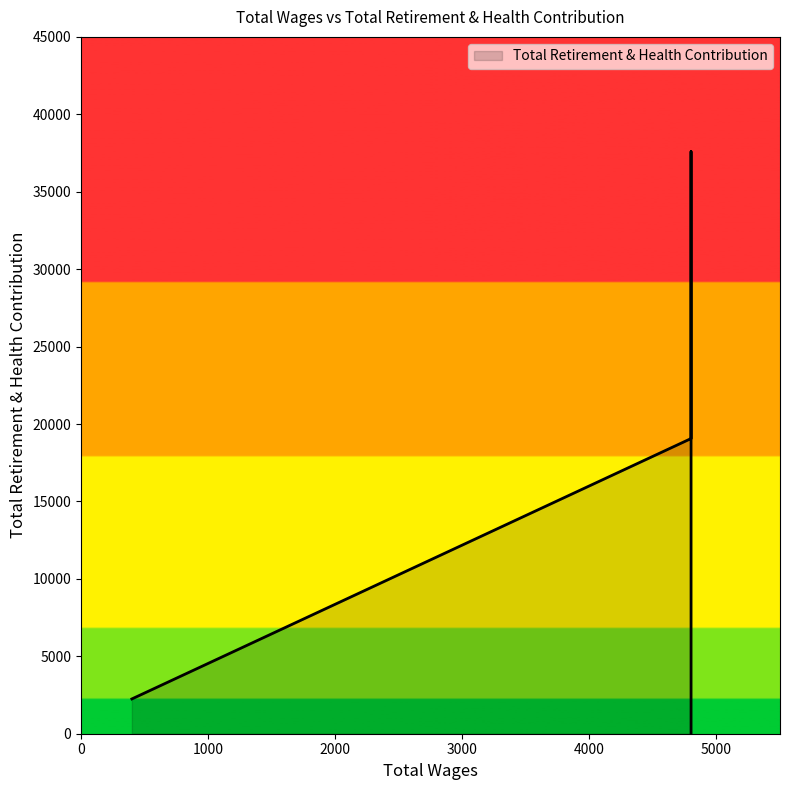

Where is the first local maximum?

4800.0